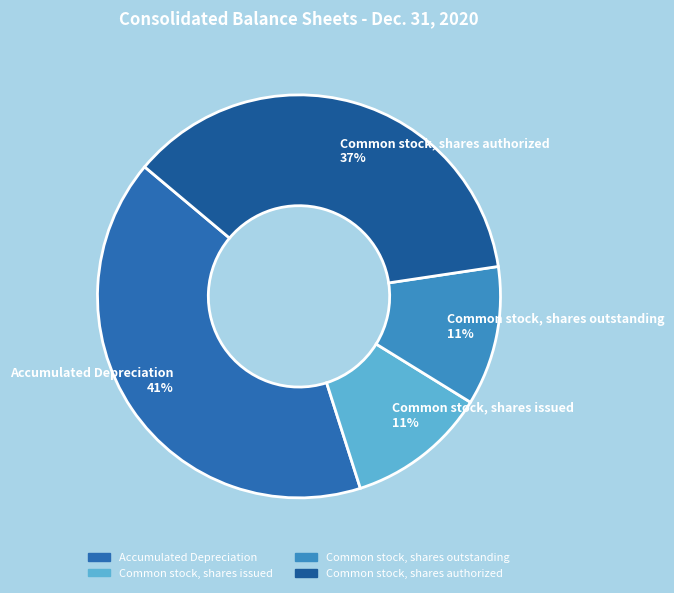

Count the number of slices in the pie.

4